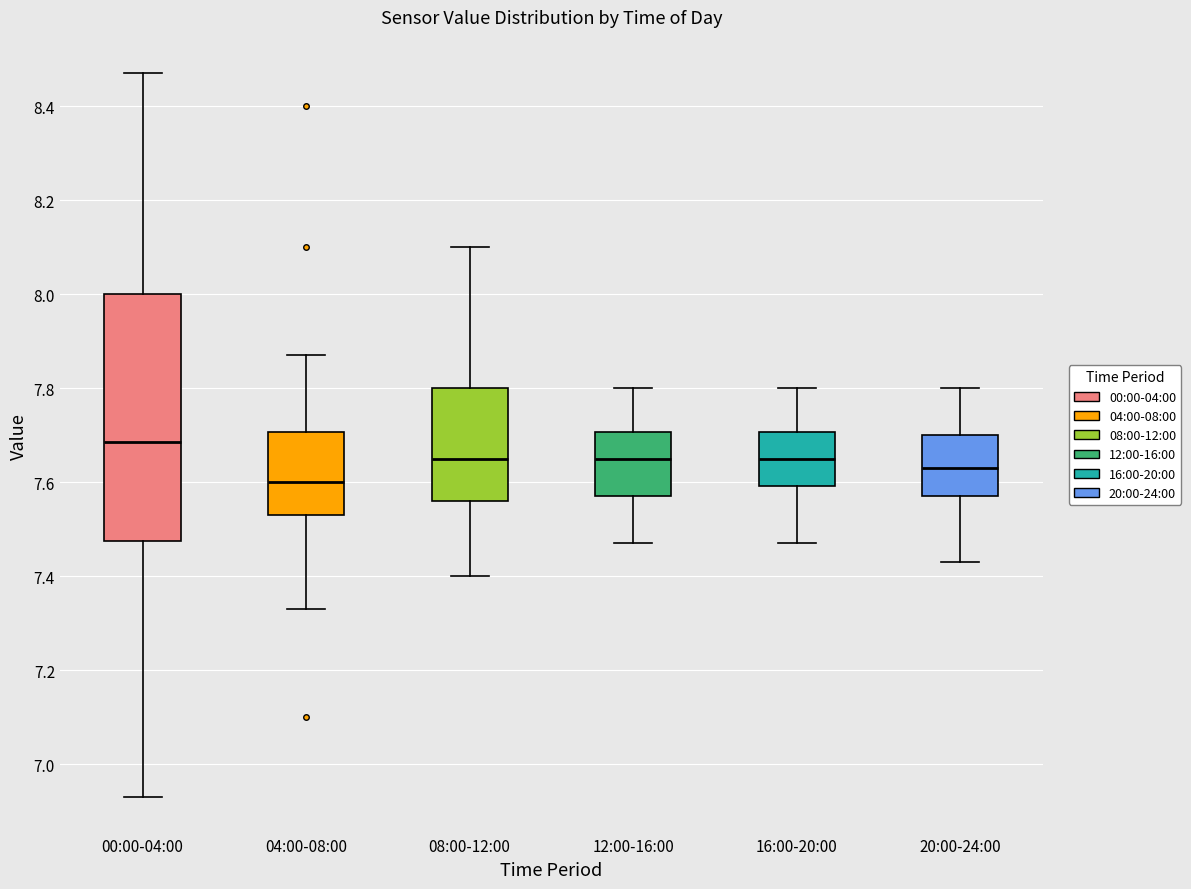

Which box has the highest median line?

00:00-04:00